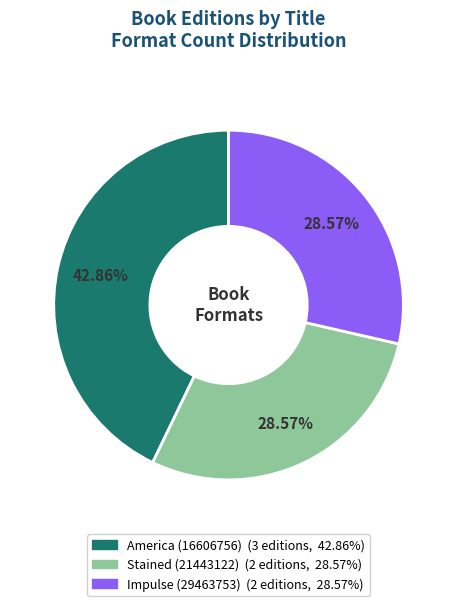

Approximately how many times larger is the value at America (16606756) compared to Impulse (29463753)?

1.5